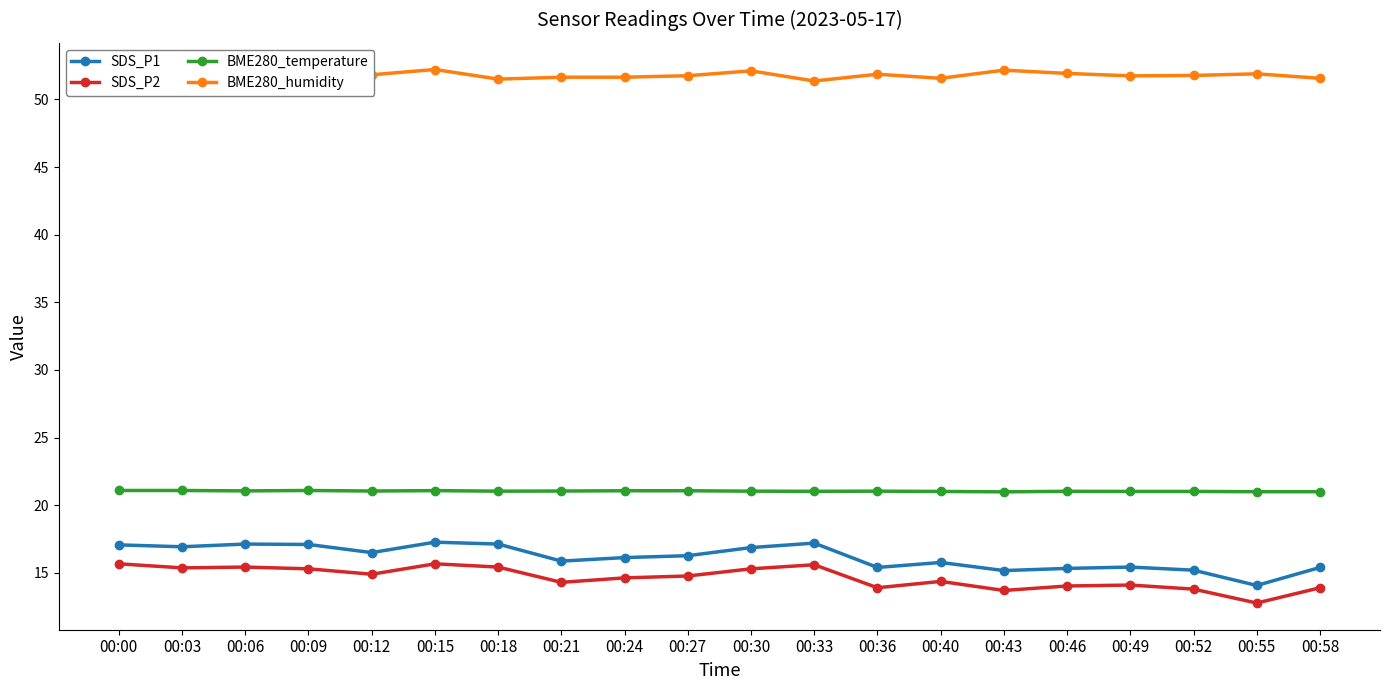

What value does the SDS_P2 series have at 00:06?

15.4